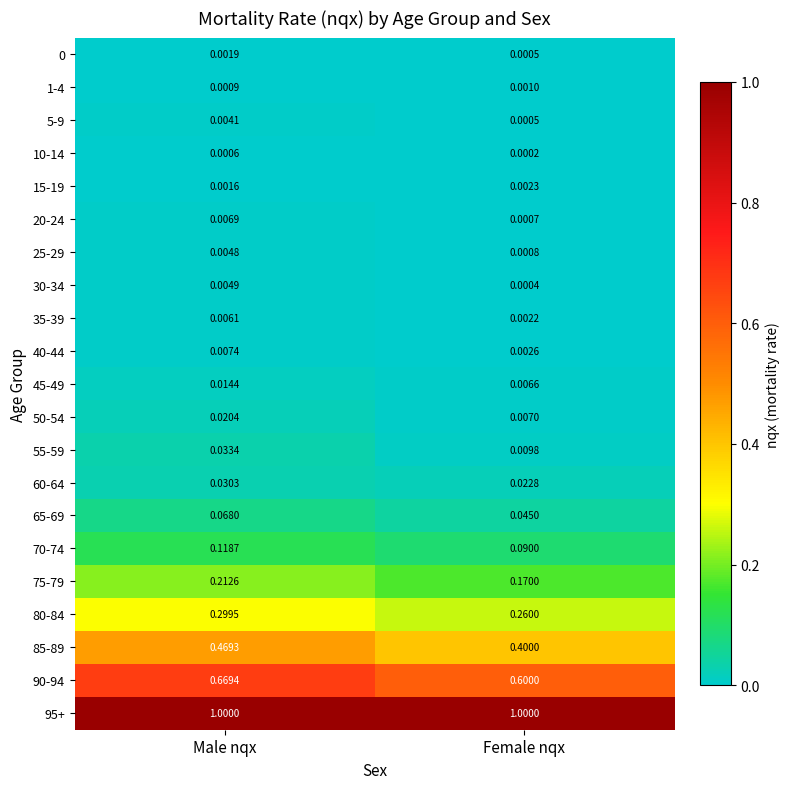

At which category does the chart reach its minimum across all series?

Female nqx